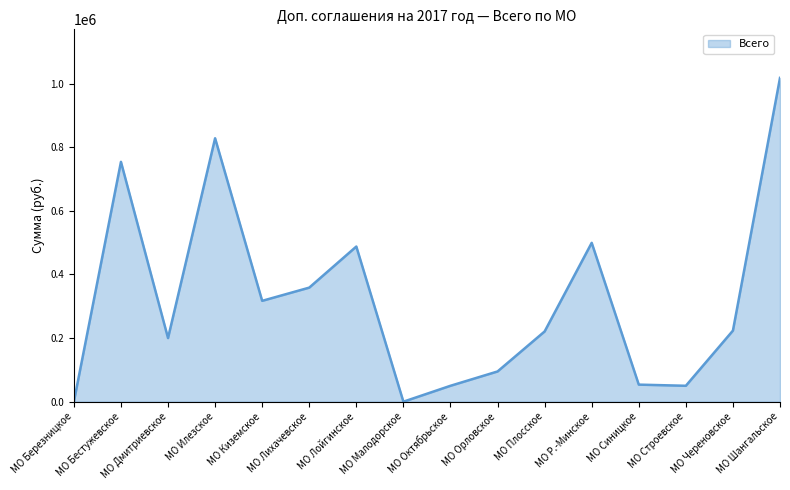

Where is the first local minimum?

МО Дмитриевское